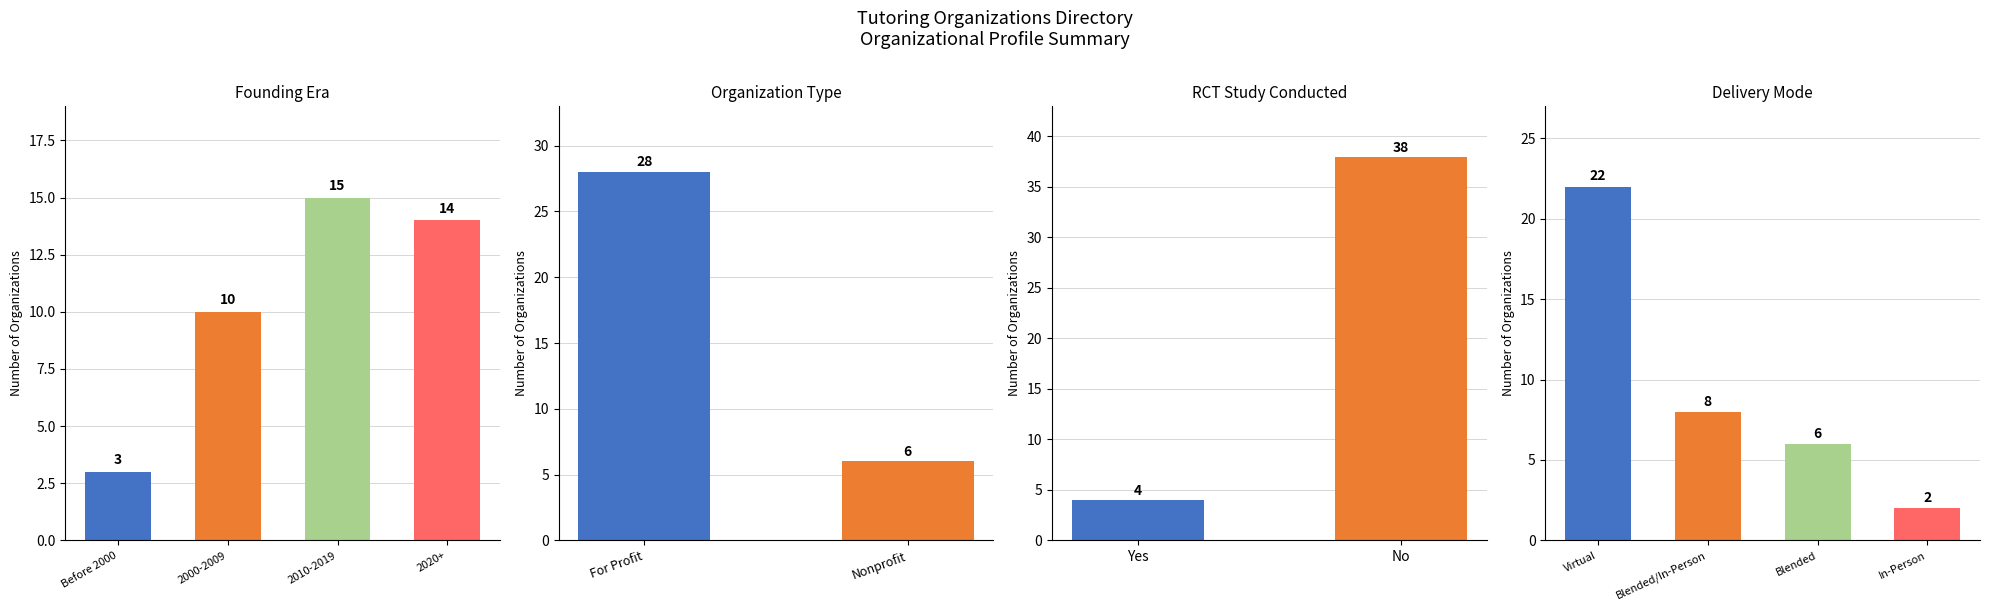

The chart shows a value of 3 at Before 2000. True or false?

True